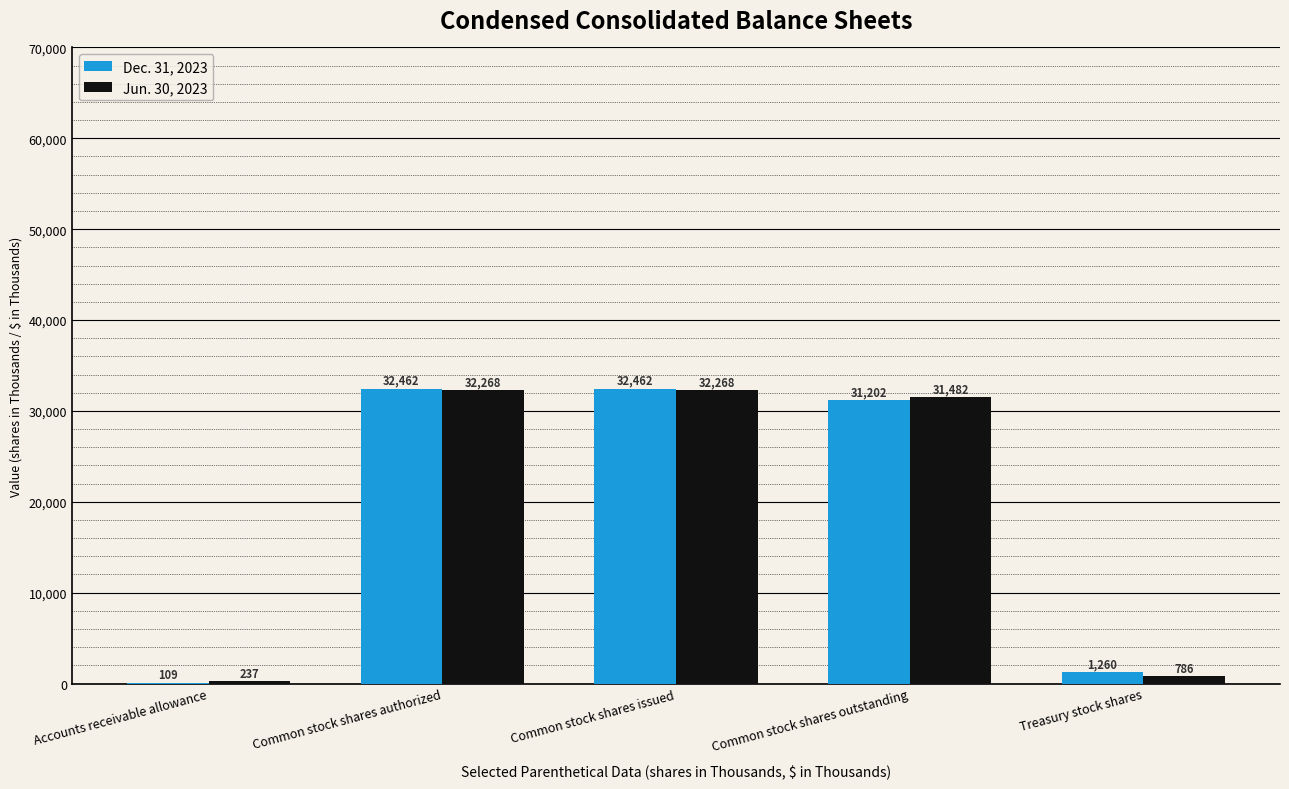

Between Accounts receivable allowance and Common stock shares authorized, which series saw the biggest shift?

Dec. 31, 2023